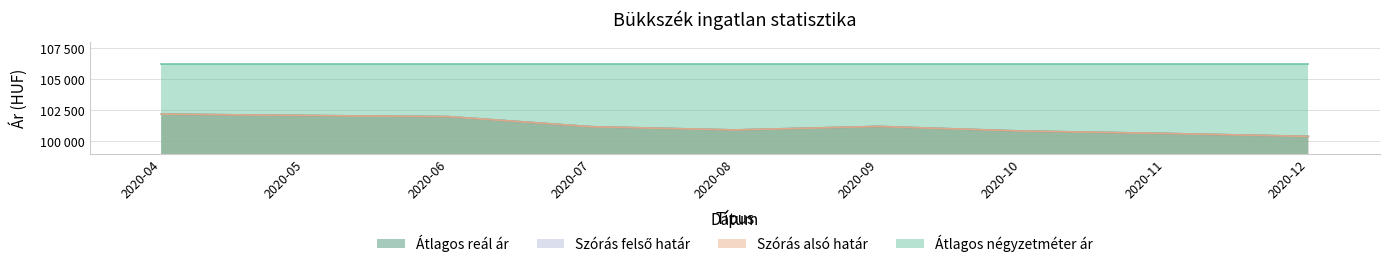

How many lines are shown in the chart?

3